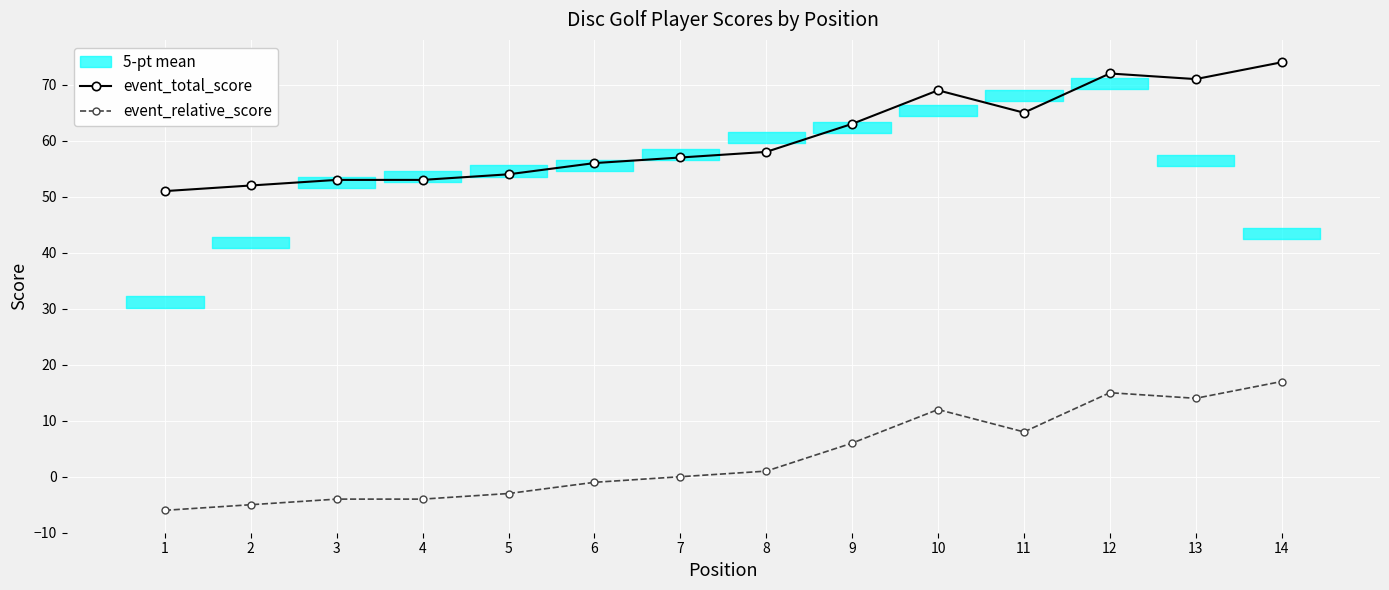

True or false: event_relative_score and event_total_score cross at least once.

False